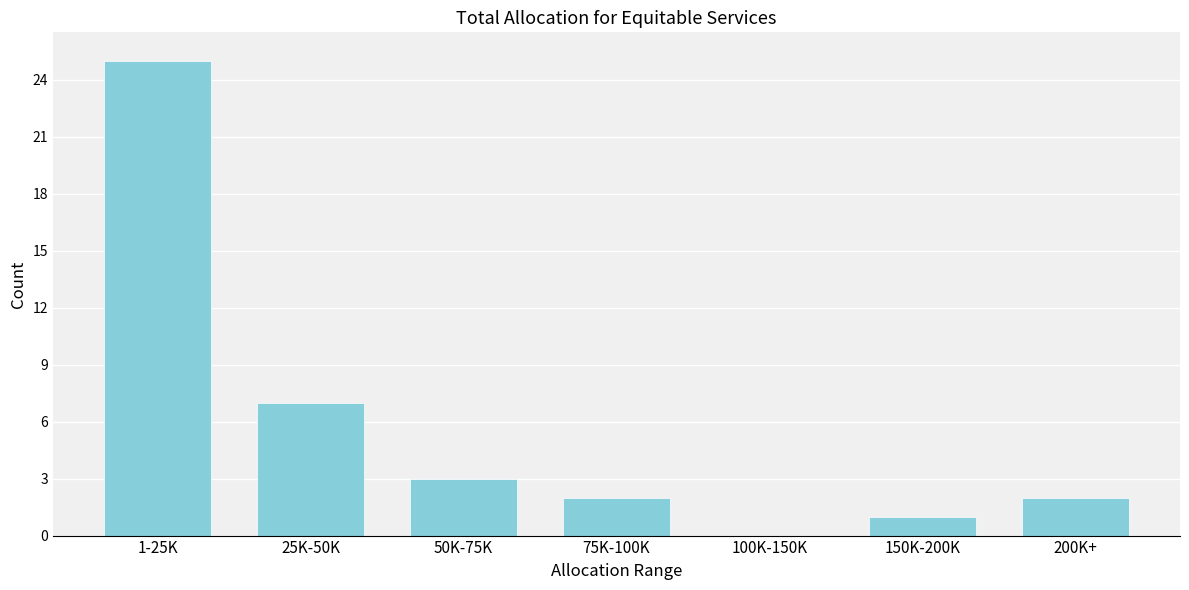

Reading right to left, extract all data points from this chart.

200K+=2	150K-200K=1	100K-150K=0	75K-100K=2	50K-75K=3	25K-50K=7	1-25K=25